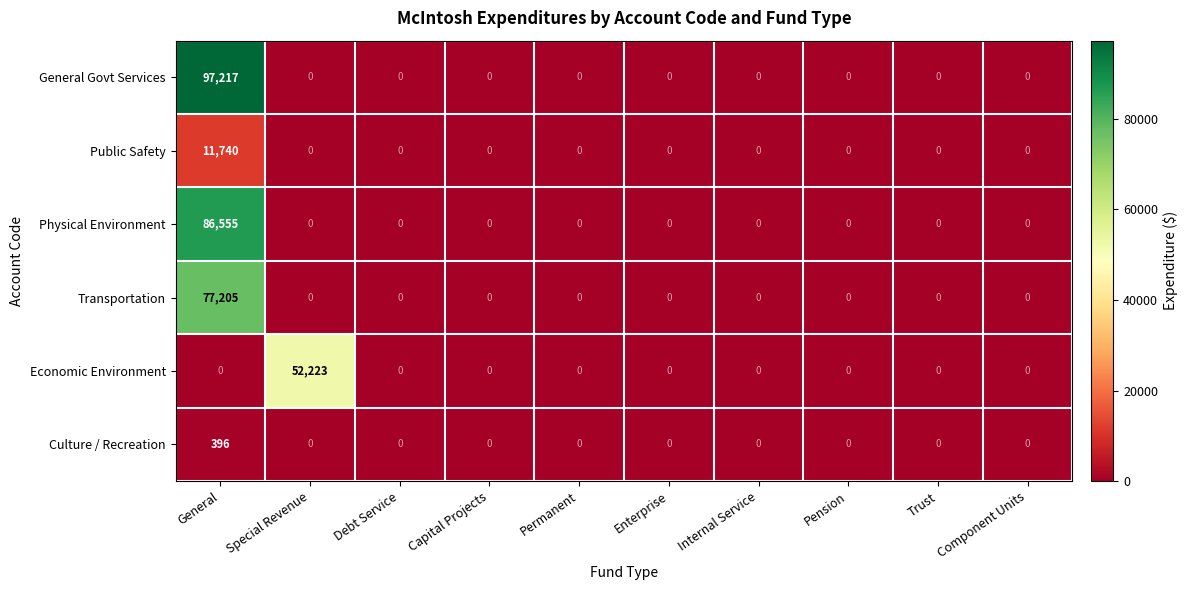

List the series in order of their peak value, highest first.

General Govt Services, Physical Environment, Transportation, Economic Environment, Public Safety, Culture / Recreation